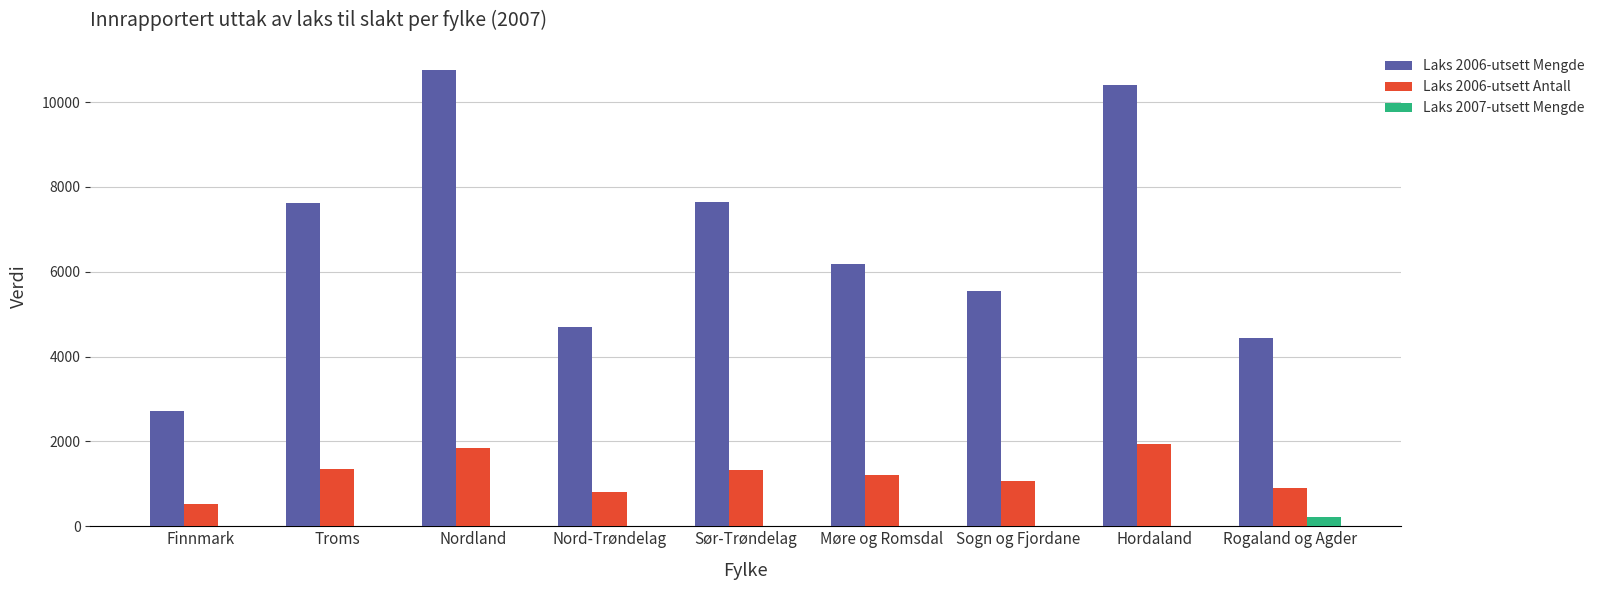

What is the average value of the Laks 2006-utsett Mengde series?

6670.0